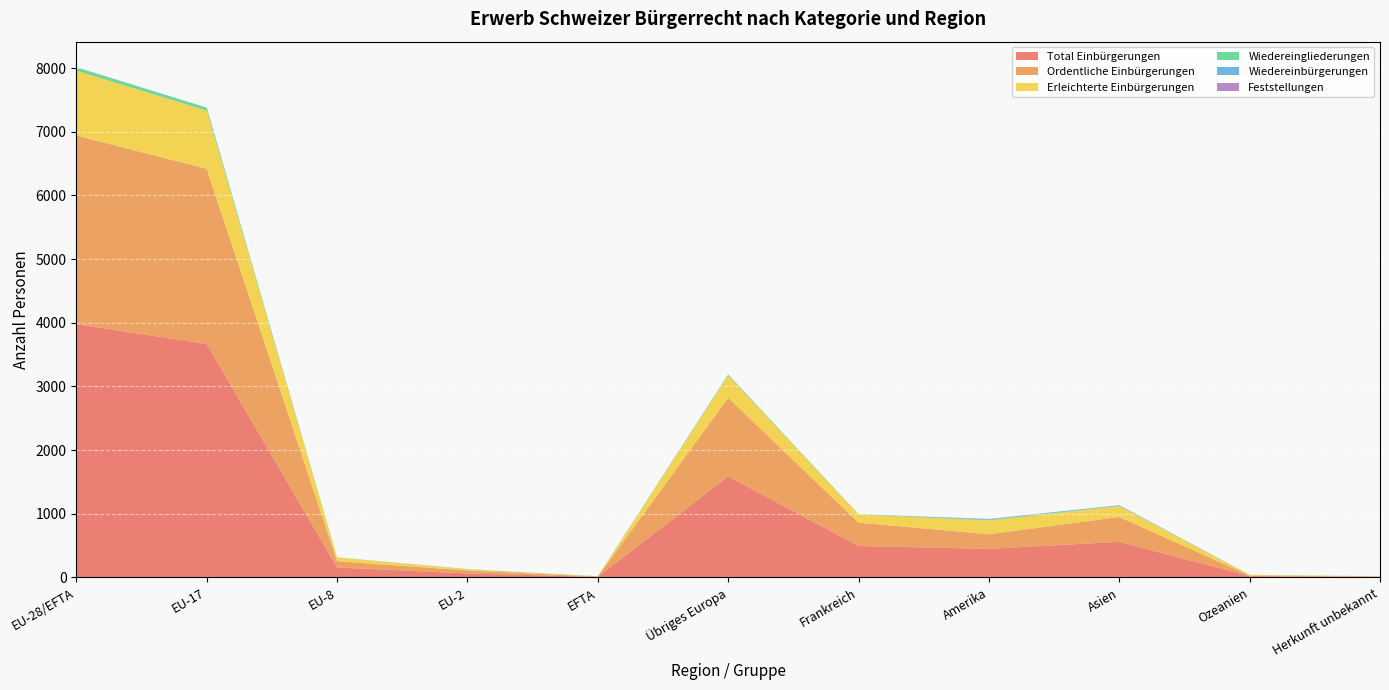

Reading right to left, list all the values displayed in this chart.

Total Einbürgerungen: Herkunft unbekannt=9	Ozeanien=20	Asien=560	Amerika=449	Frankreich=494	Übriges Europa=1586	EFTA=9	EU-2=64	EU-8=157	EU-17=3666	EU-28/EFTA=3980
Ordentliche Einbürgerungen: Herkunft unbekannt=7	Ozeanien=9	Asien=390	Amerika=229	Frankreich=367	Übriges Europa=1234	EFTA=4	EU-2=46	EU-8=98	EU-17=2750	EU-28/EFTA=2961
Erleichterte Einbürgerungen: Herkunft unbekannt=2	Ozeanien=11	Asien=170	Amerika=219	Frankreich=127	Übriges Europa=352	EFTA=4	EU-2=18	EU-8=59	EU-17=916	EU-28/EFTA=1018
Wiedereingliederungen: Herkunft unbekannt=0	Ozeanien=2	Asien=6	Amerika=10	Frankreich=6	Übriges Europa=14	EFTA=1	EU-2=3	EU-8=1	EU-17=45	EU-28/EFTA=50
Wiedereinbürgerungen: Herkunft unbekannt=1	Ozeanien=0	Asien=9	Amerika=11	Frankreich=0	Übriges Europa=3	EFTA=0	EU-2=1	EU-8=1	EU-17=2	EU-28/EFTA=4
Feststellungen: Herkunft unbekannt=0	Ozeanien=0	Asien=0	Amerika=1	Frankreich=0	Übriges Europa=0	EFTA=1	EU-2=0	EU-8=0	EU-17=0	EU-28/EFTA=1